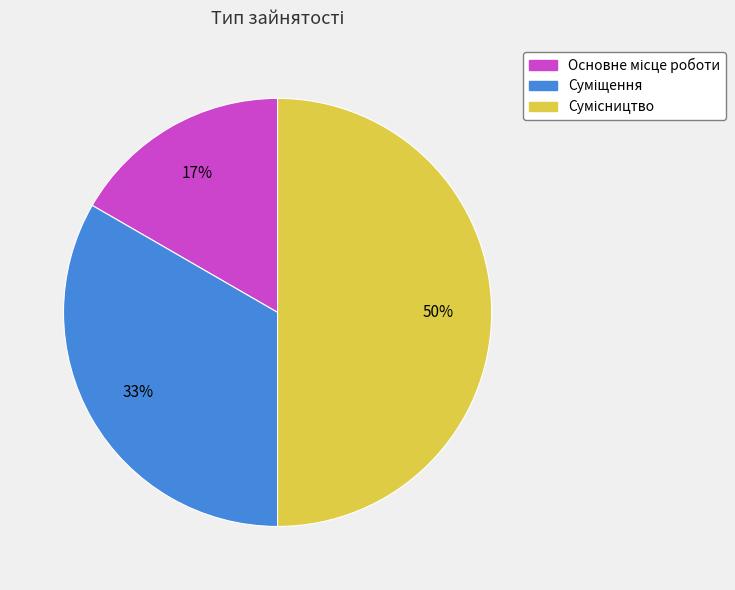

To the nearest percent, what is the average slice percentage?

33%